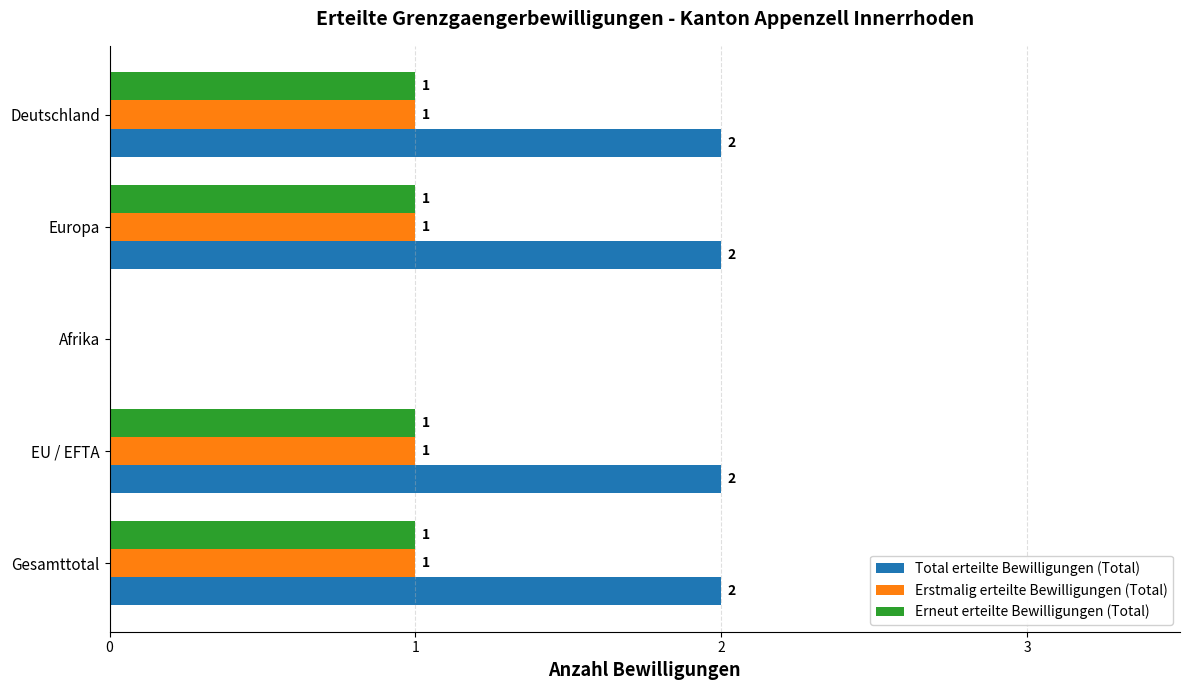

Is the value of Total erteilte Bewilligungen (Total) at Deutschland greater than the value of Erstmalig erteilte Bewilligungen (Total) at Europa?

Yes